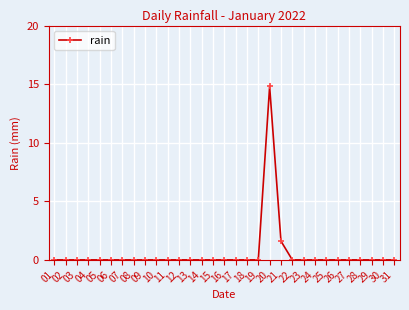

Is it true that the value at 21 is 1.6?

True